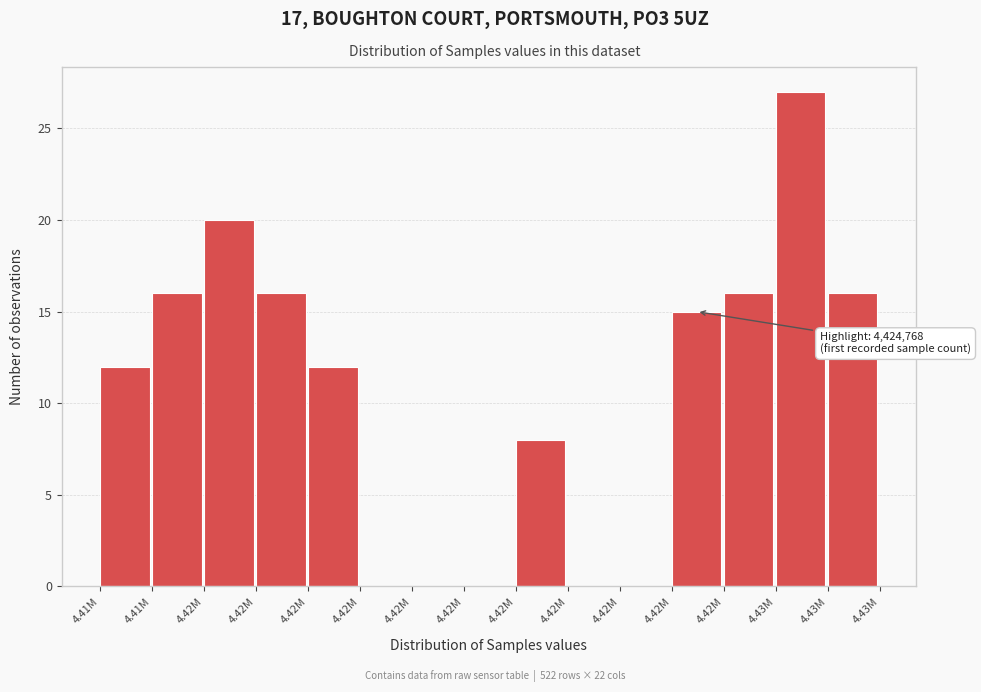

How many categories are shown in the chart?

15